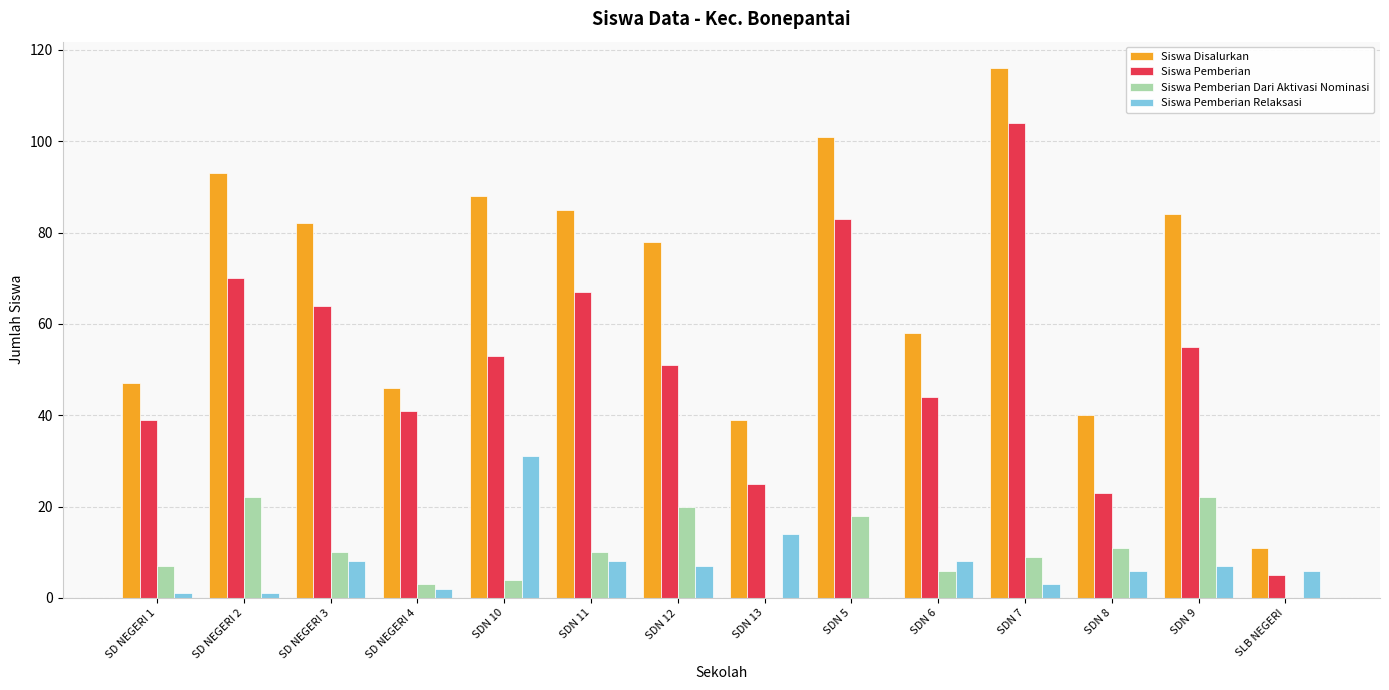

What is the maximum value shown in the chart?

116